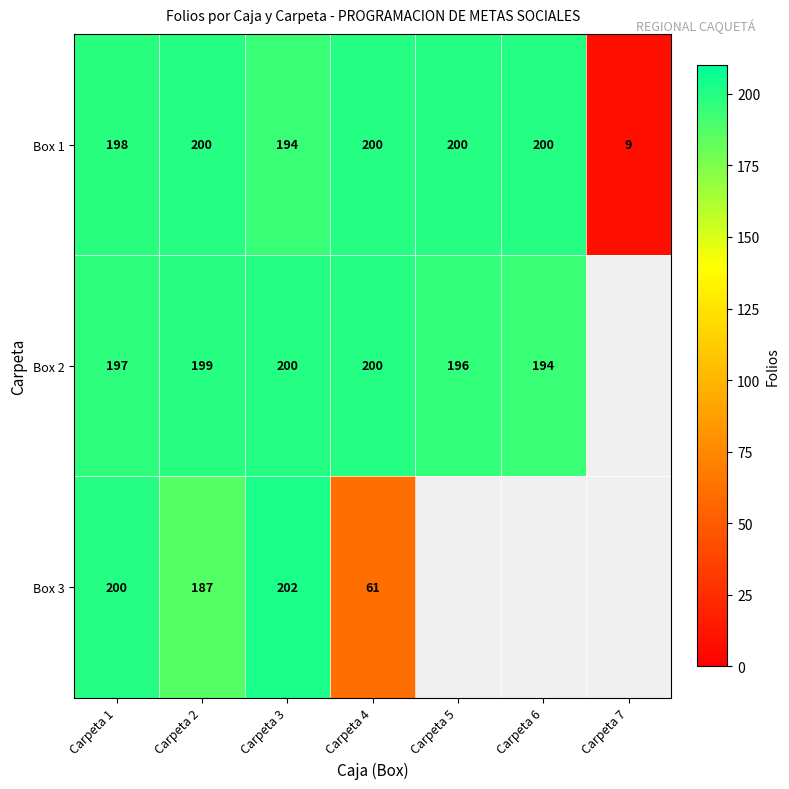

Count the number of categories in the chart.

7